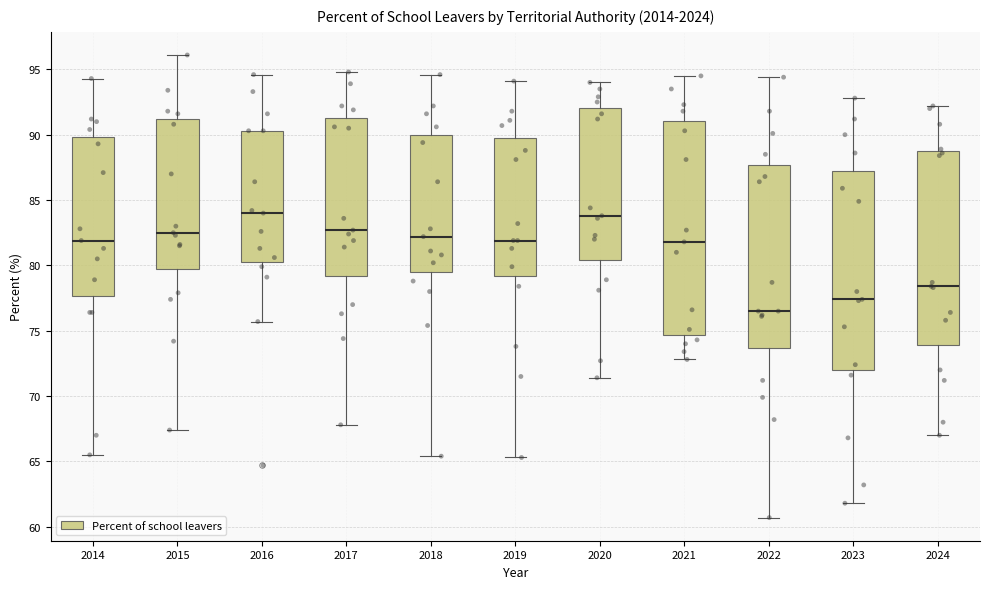

Where is the upper edge of the box at x = 2018 on the y-axis? The values are not printed on the chart, so give them approximately, as read against the axis.

90.0